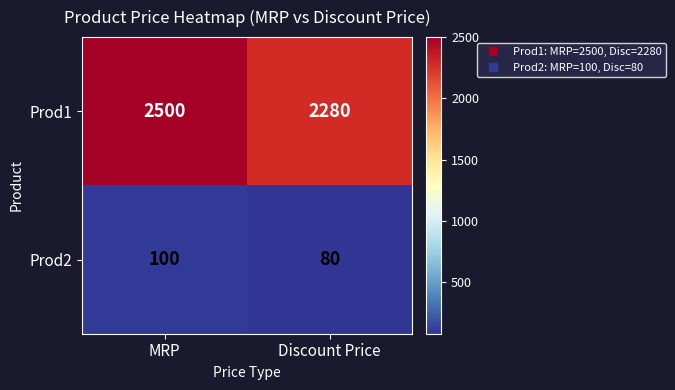

Reading left to right, transcribe all the data shown in this chart.

Prod1: MRP=2500	Discount Price=2280
Prod2: MRP=100	Discount Price=80